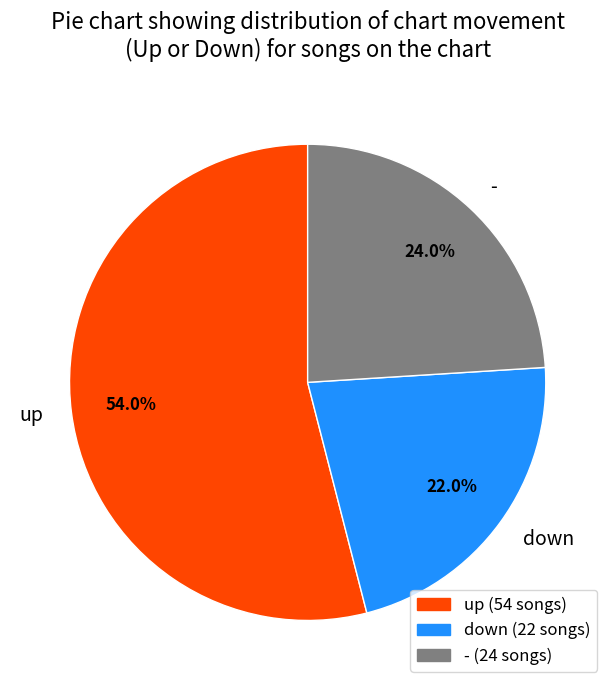

Between - and up, which is larger?

up